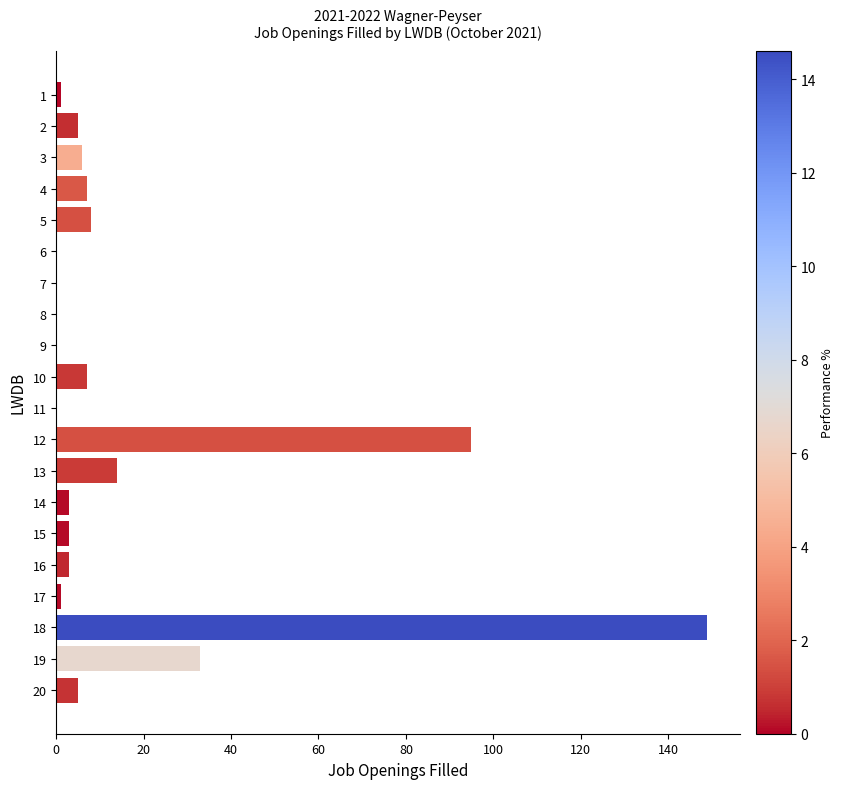

The value at 2 is 5. True or false?

True